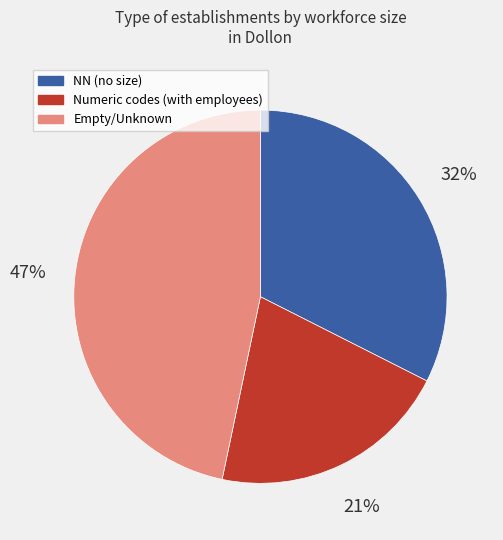

Is there any slice that represents more than half of the pie?

No